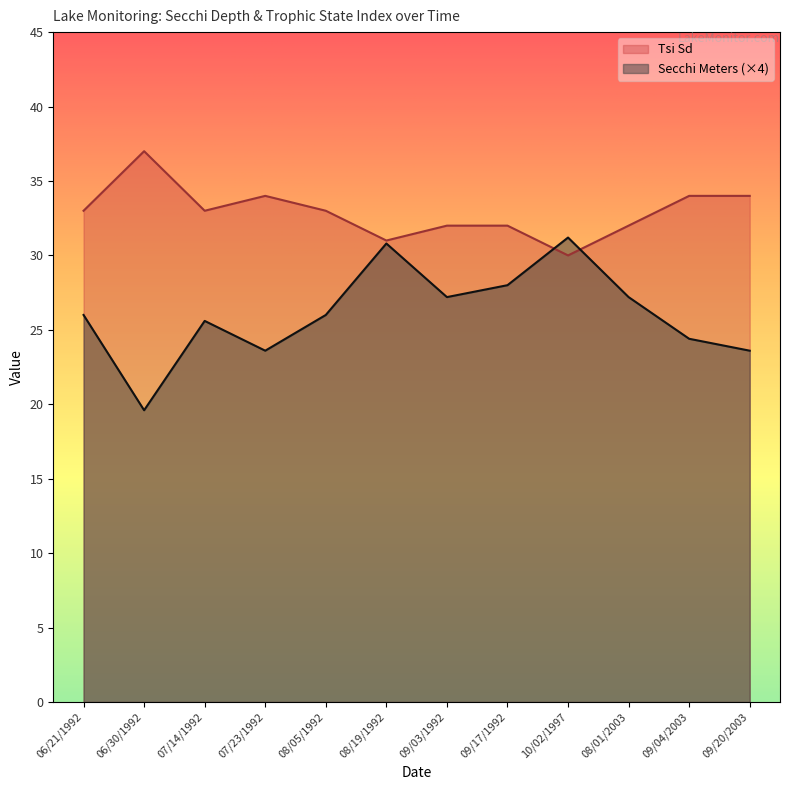

Which series has the largest range (max minus min)?

Secchi Meters (×4)